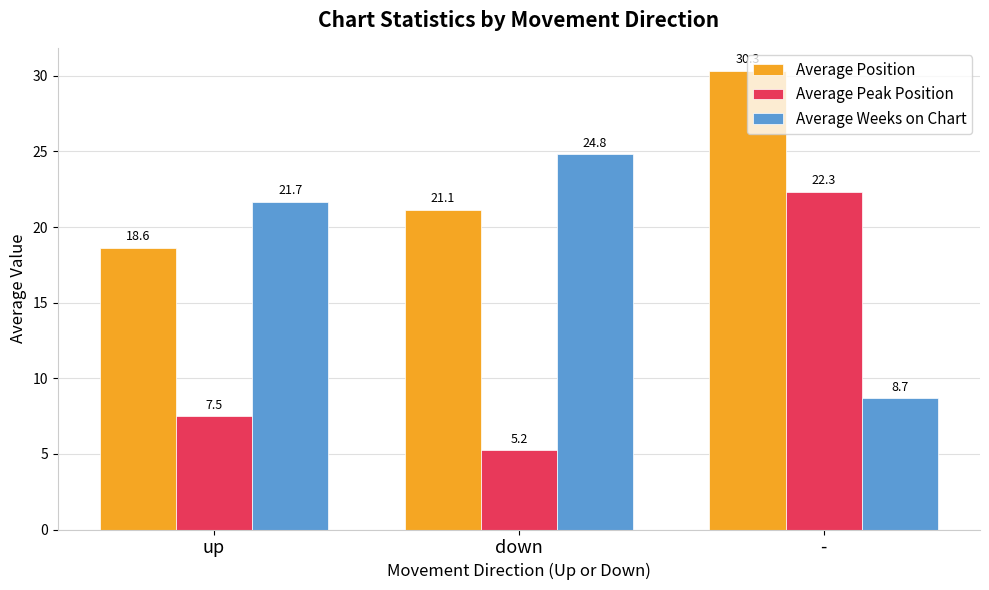

How many data points in Average Peak Position are less than 7?

1